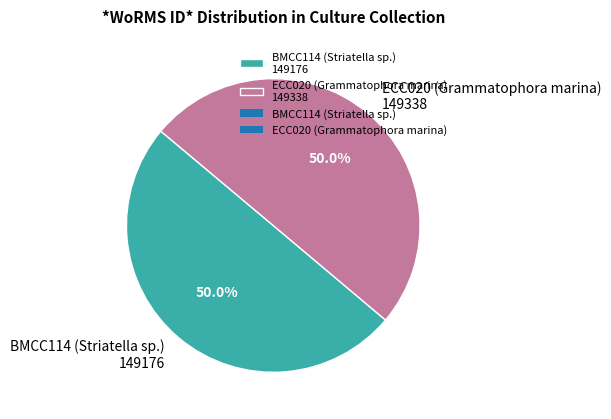

Is it true that BMCC114 (Striatella sp.) is 60% of the pie?

False